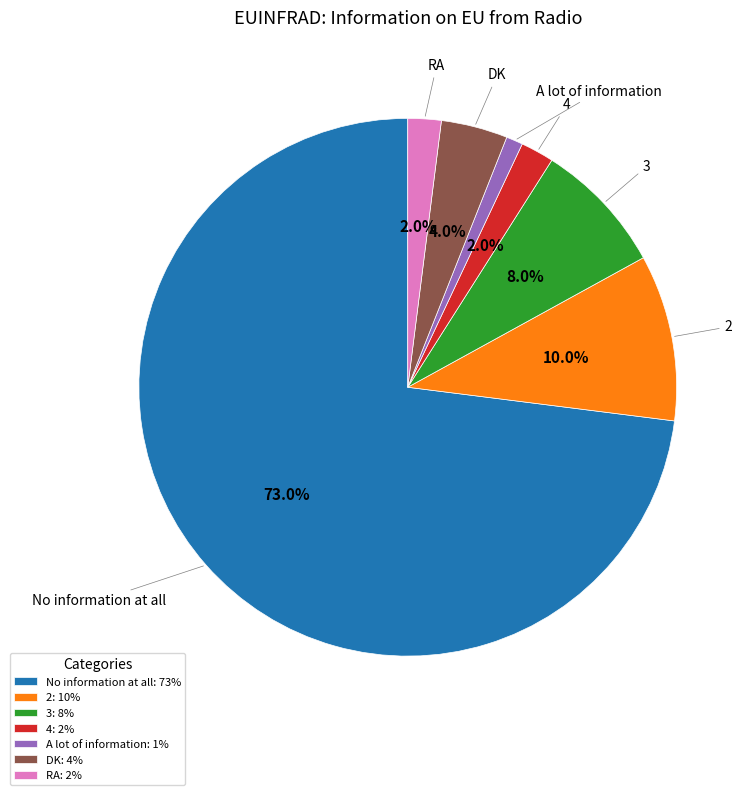

What portion of the pie excludes 2?

90.0%